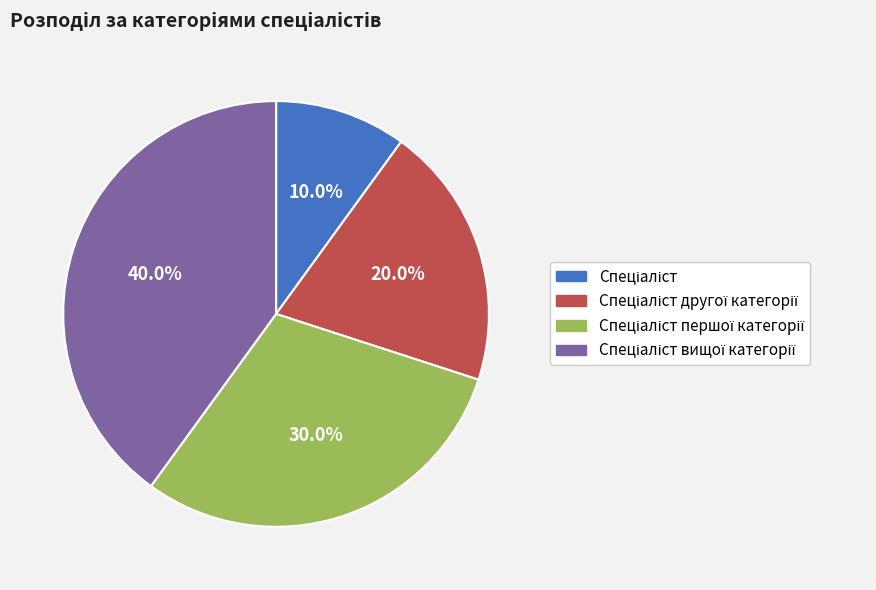

Is there a majority slice in this chart?

No